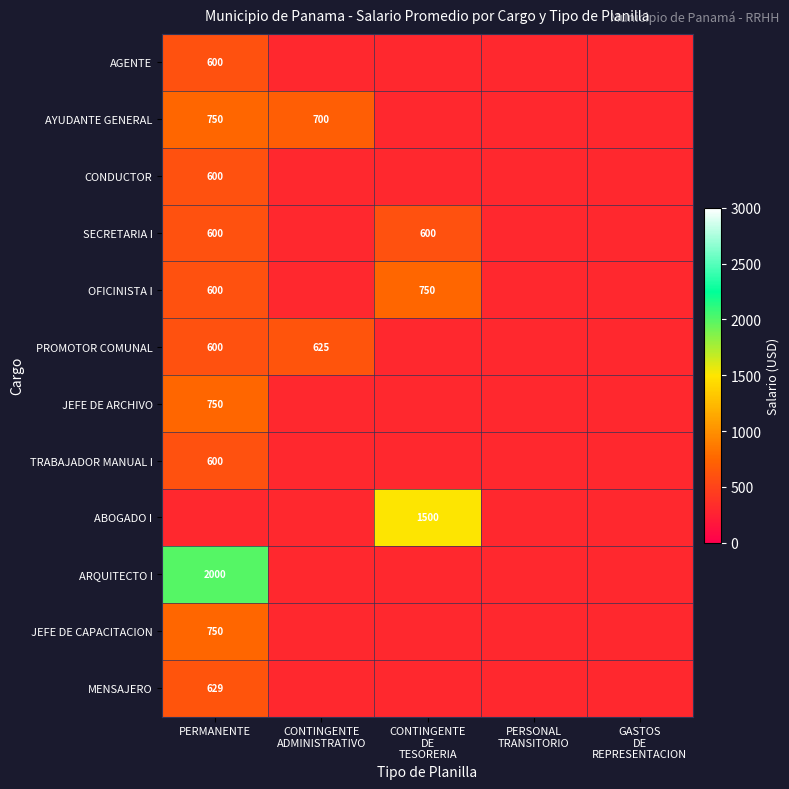

At GASTOS DE REPRESENTACION, list the series in order from smallest to largest.

AGENTE, AYUDANTE GENERAL, CONDUCTOR, SECRETARIA I, OFICINISTA I, PROMOTOR COMUNAL, JEFE DE ARCHIVO, TRABAJADOR MANUAL I, ABOGADO I, ARQUITECTO I, JEFE DE CAPACITACION, MENSAJERO